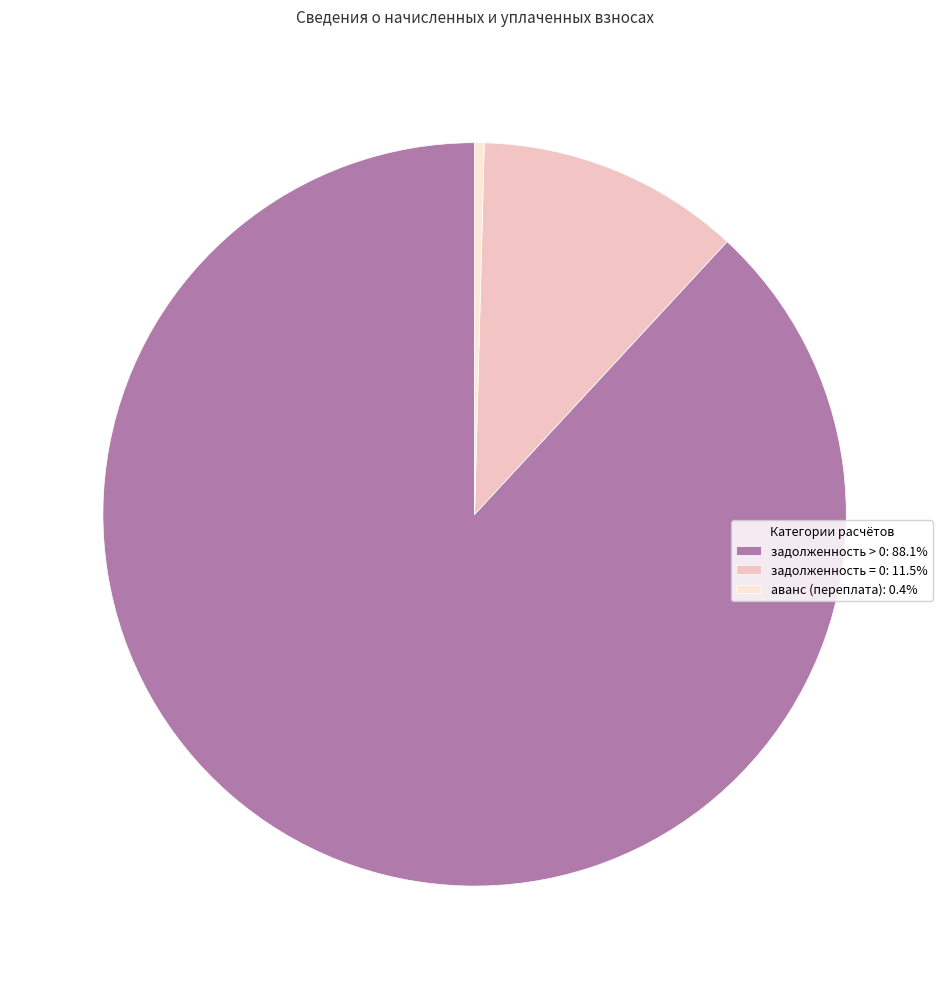

Is there any slice that represents more than half of the pie?

Yes